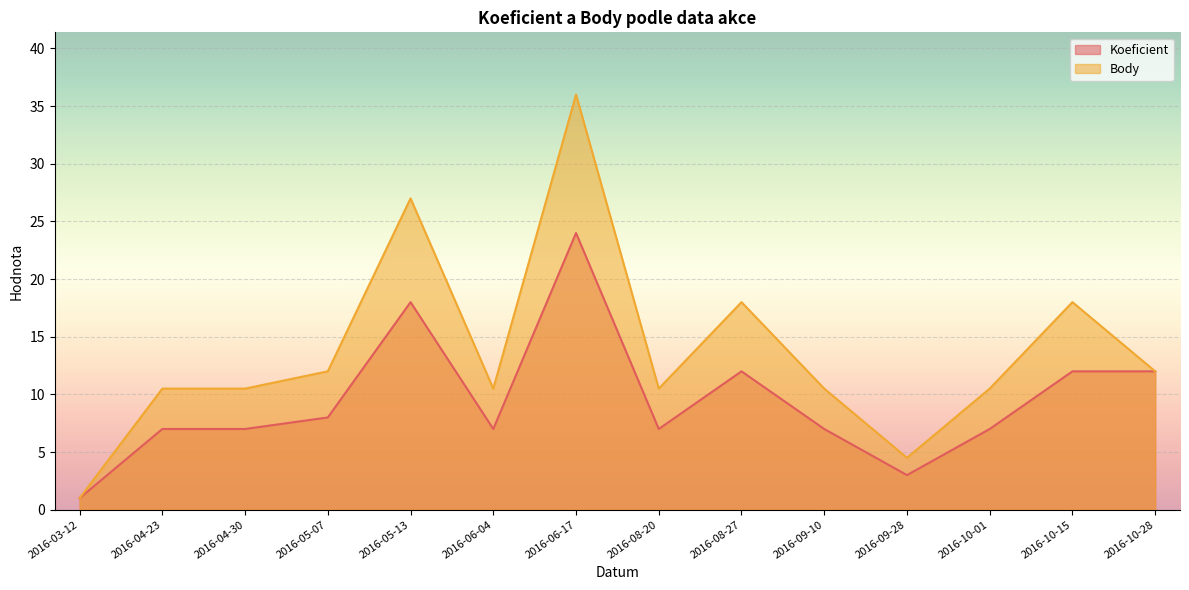

What is the label of the 6th point from the right?

2016-08-27